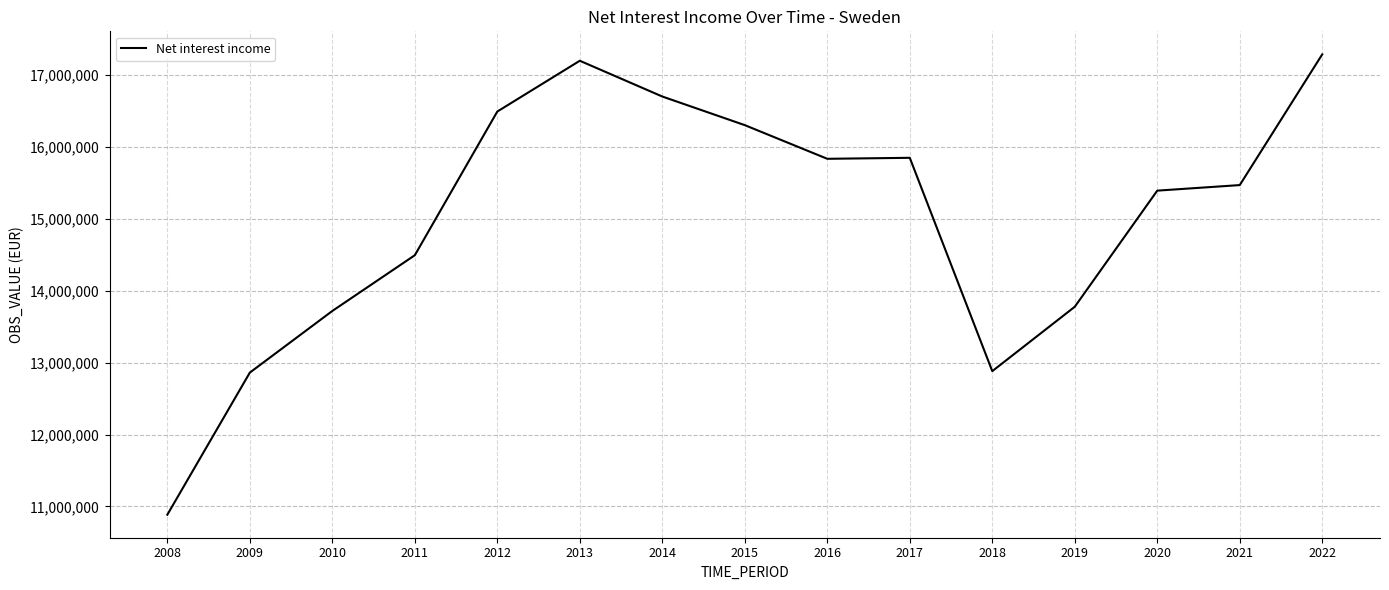

What is the maximum value shown in the chart?

17289411